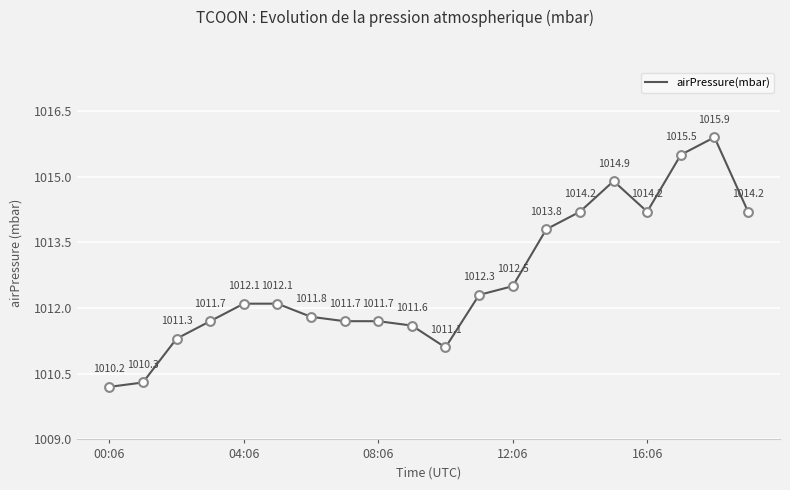

What is the smallest value displayed?

1010.2